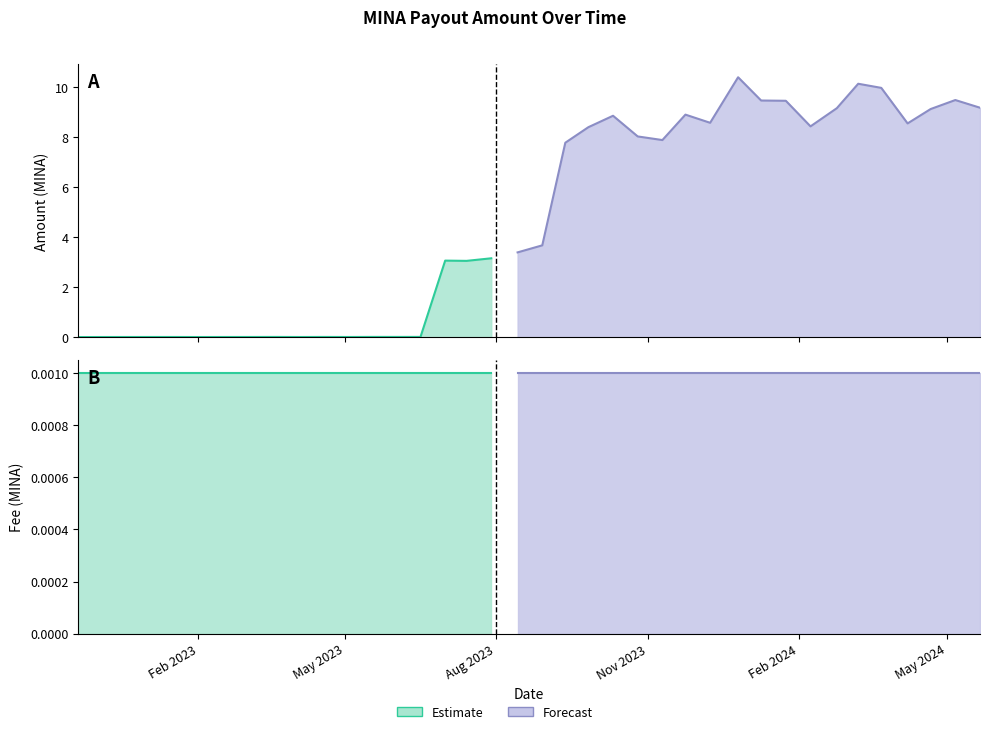

Reading right to left, what are all the values shown in this chart?

Amount: 9.2	9.5	9.1	8.5	10.0	10.1	9.2	8.4	9.5	9.5	10.4	8.6	8.9	7.9	8.0	8.9	8.4	7.8	3.7	3.4	3.2	3.1	3.1	0.0	0.0	0.0	0.0	0.0	0.0	0.0	0.0	0.0	0.0	0.0	0.0	0.0	0.0	0.0
Fee: 0.0	0.0	0.0	0.0	0.0	0.0	0.0	0.0	0.0	0.0	0.0	0.0	0.0	0.0	0.0	0.0	0.0	0.0	0.0	0.0	0.0	0.0	0.0	0.0	0.0	0.0	0.0	0.0	0.0	0.0	0.0	0.0	0.0	0.0	0.0	0.0	0.0	0.0